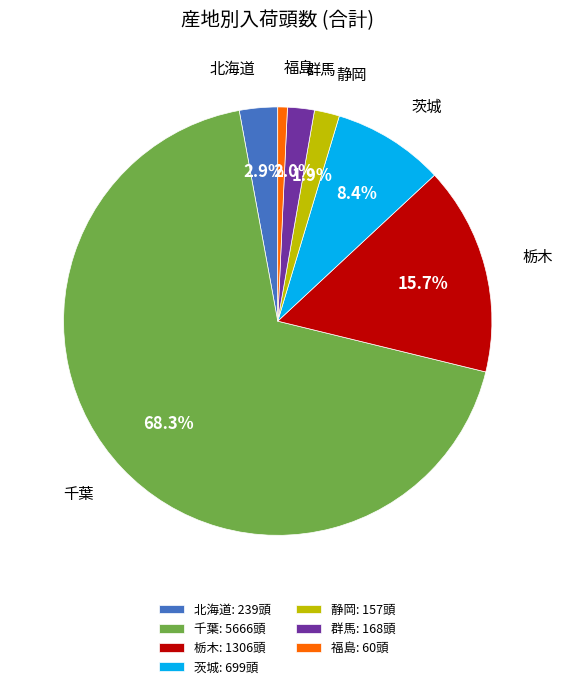

How many segments does this pie chart have?

7